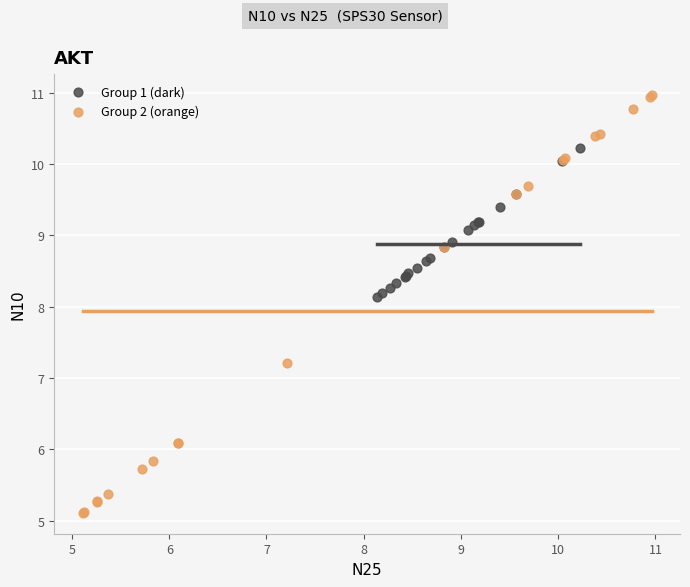

Which series contains the lowest Y value?

Group 2 (orange)